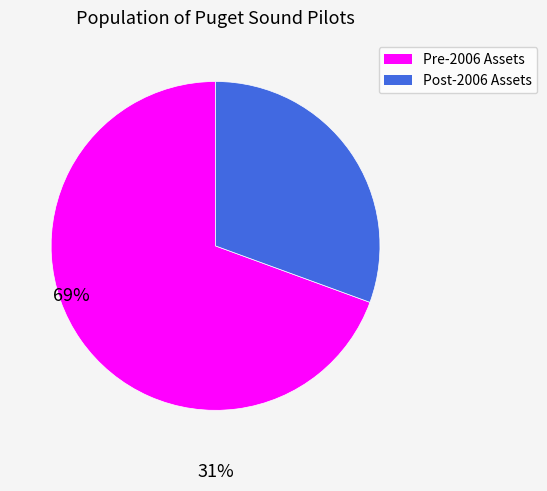

Which category has the biggest portion of the pie?

Pre-2006 Assets